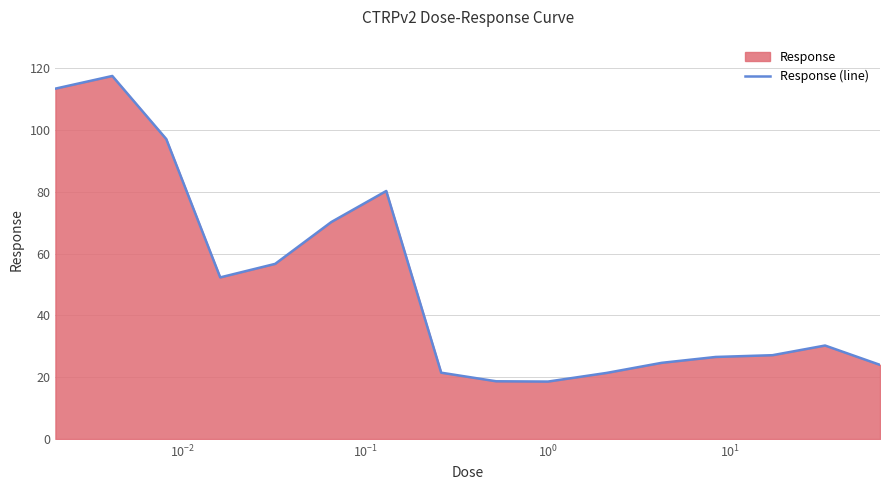

How many distinct data groups are displayed?

1